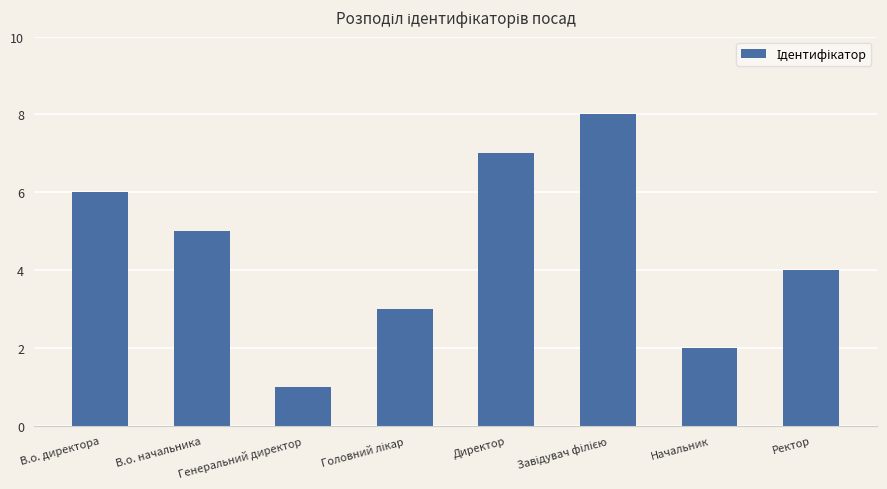

The chart shows a value of 4 at Ректор. True or false?

True